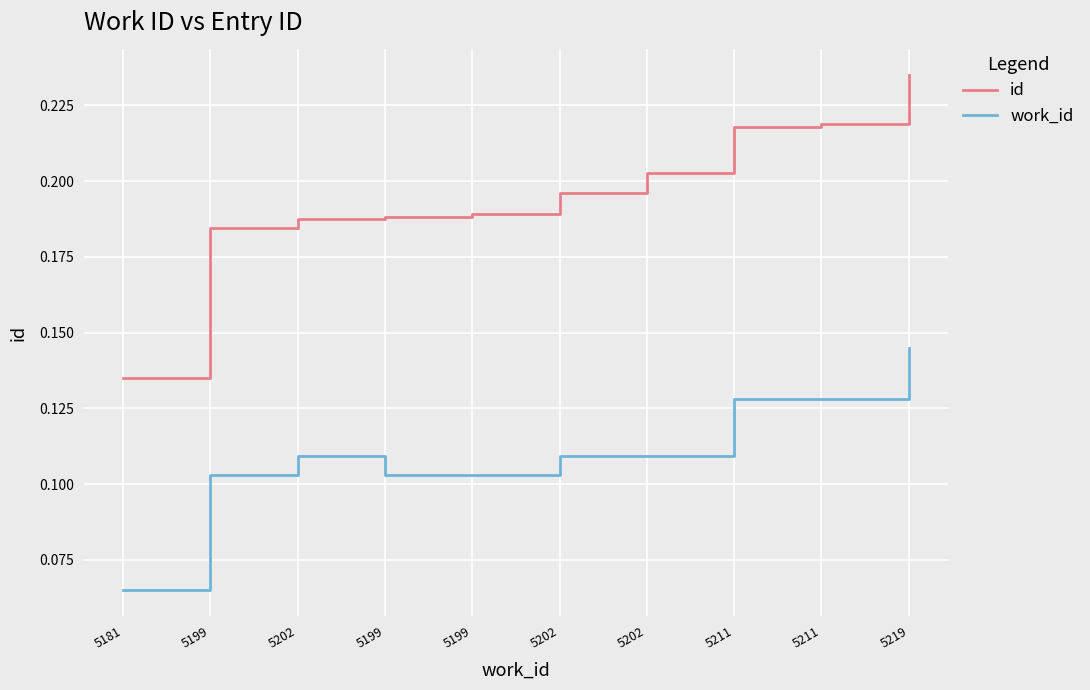

How many lines are shown in the chart?

2